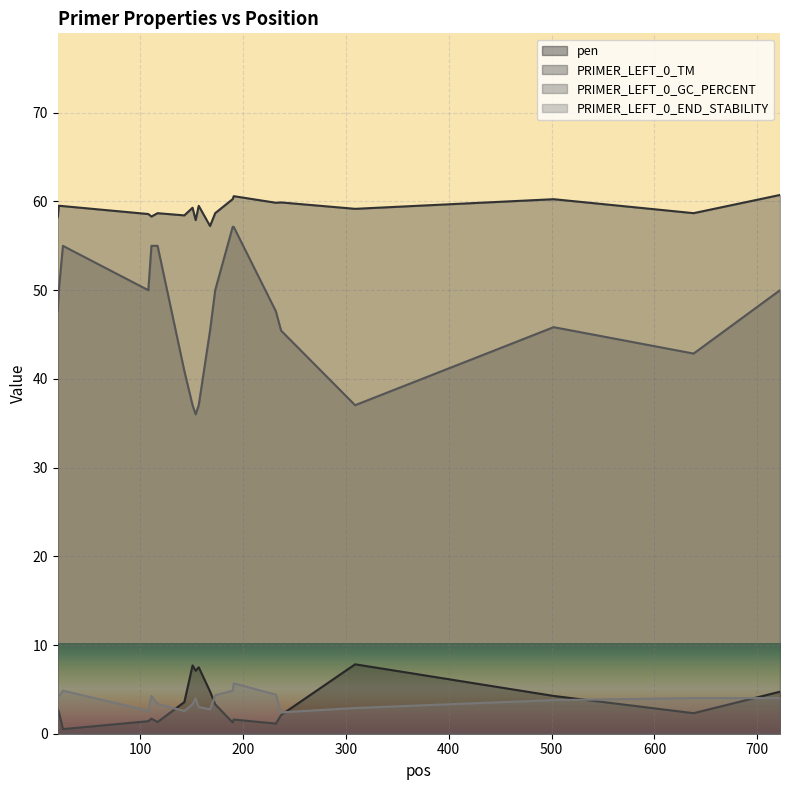

Which category has the lowest value in the PRIMER_LEFT_0_GC_PERCENT series?

154